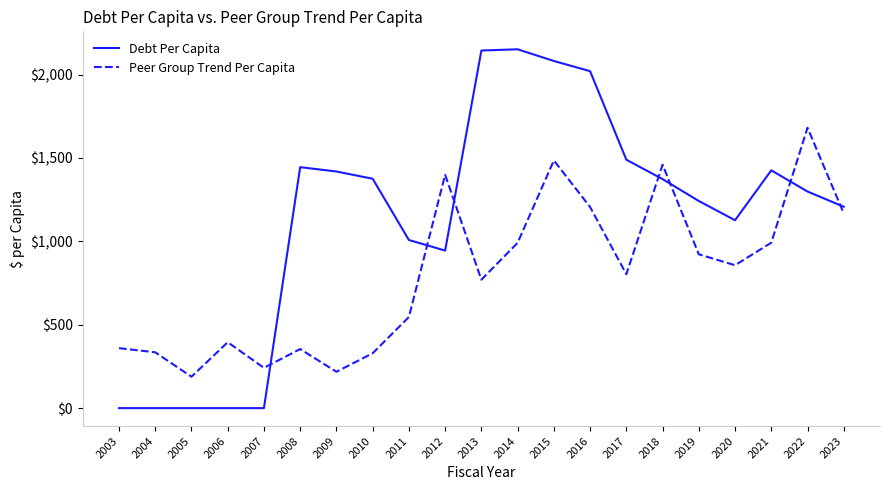

Which series has the largest range (max minus min)?

Debt Per Capita